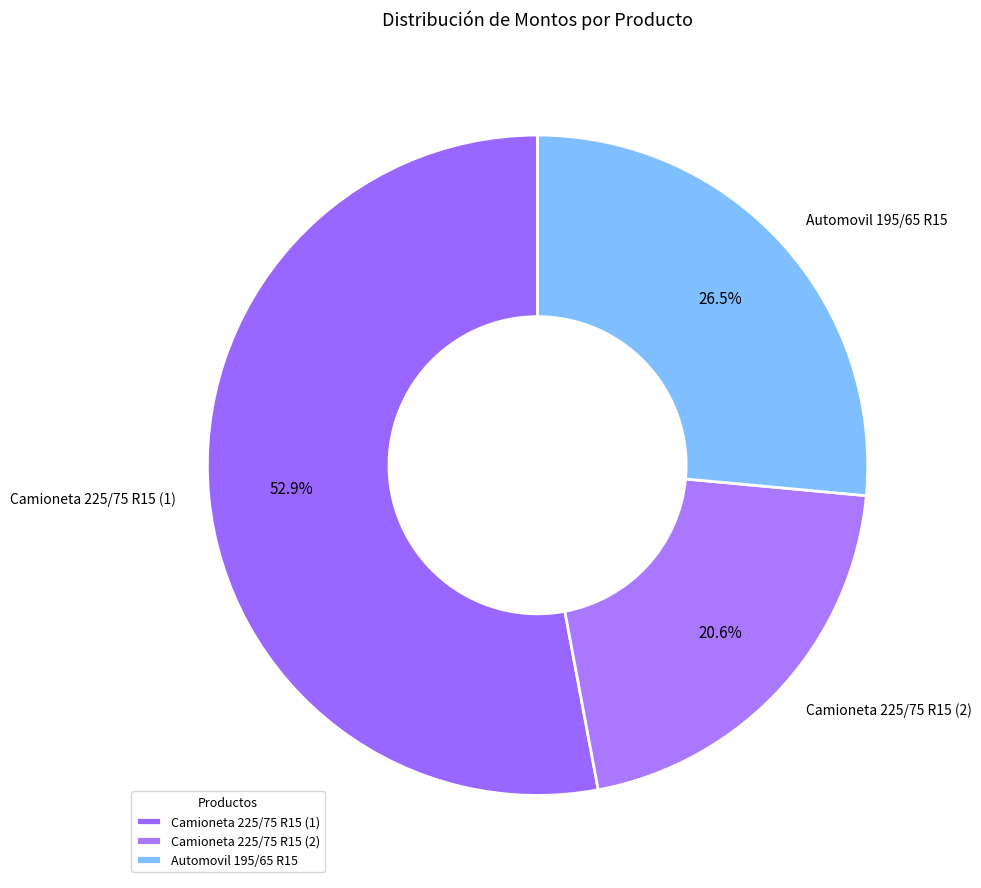

To the nearest percent, what is the average slice percentage?

33%